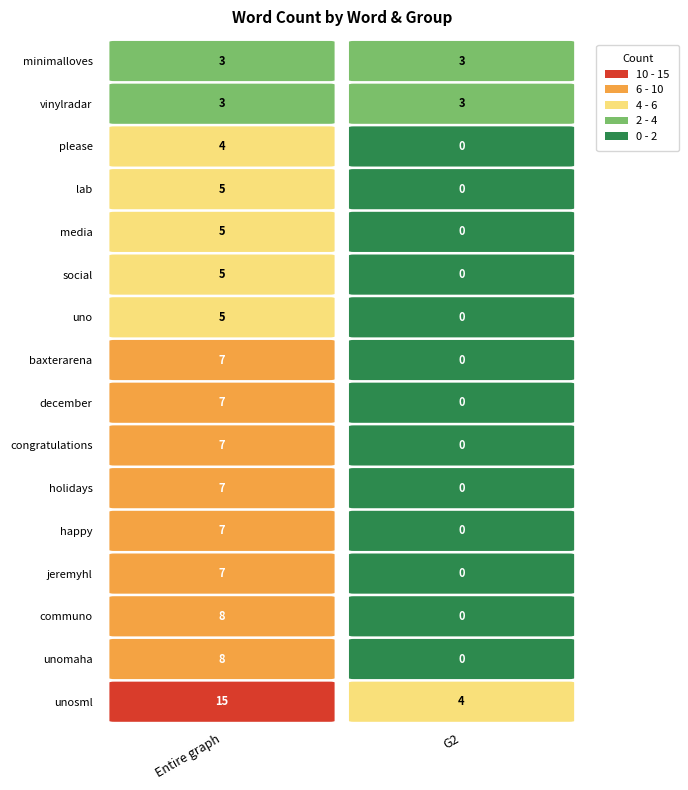

What is the maximum value shown in the chart?

15